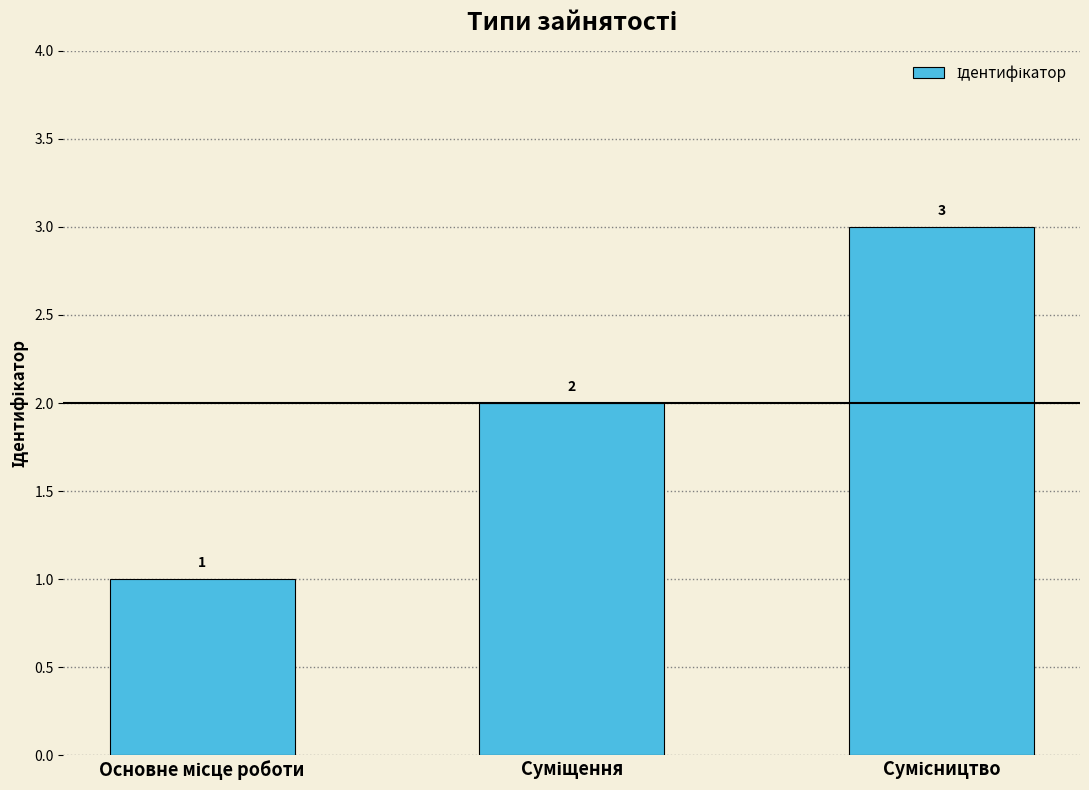

How many values are between 1 and 3?

3